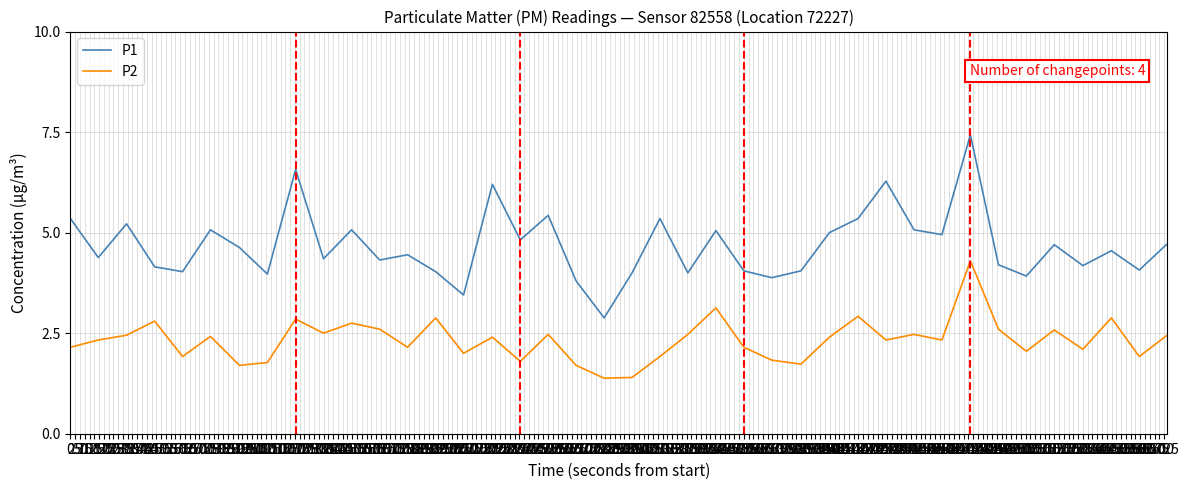

List the series in order of their peak value, lowest first.

P2, P1